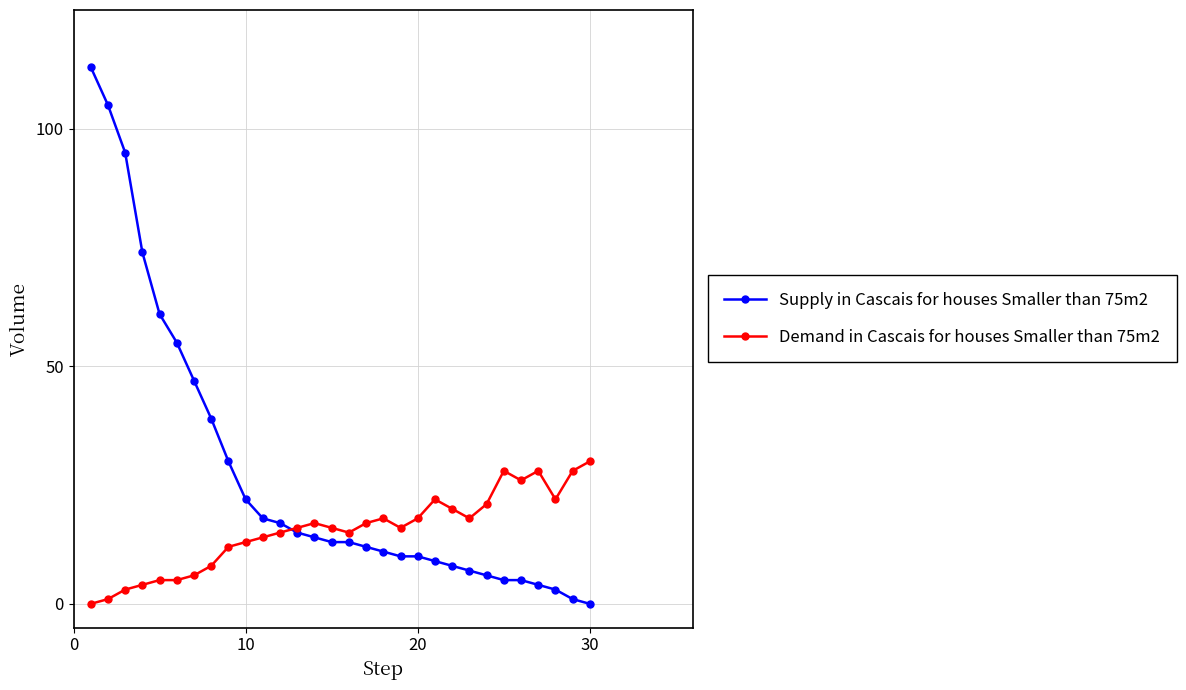

What is the greatest value displayed?

113